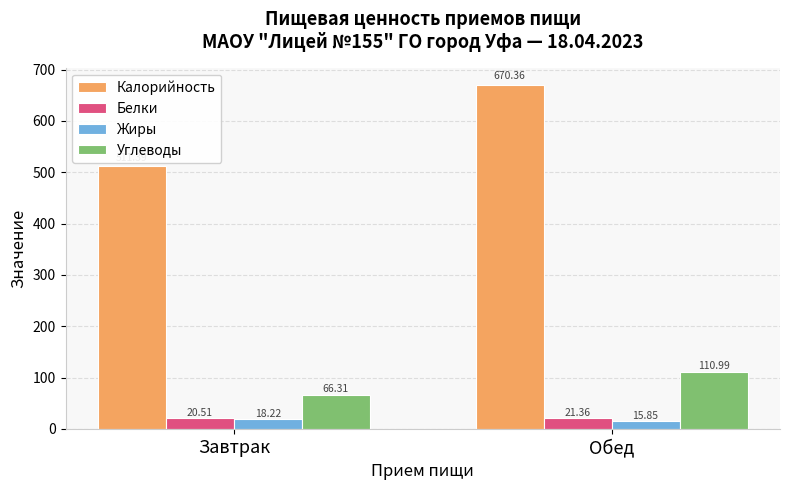

Where is Калорийность nearest to the value 590?

Завтрак